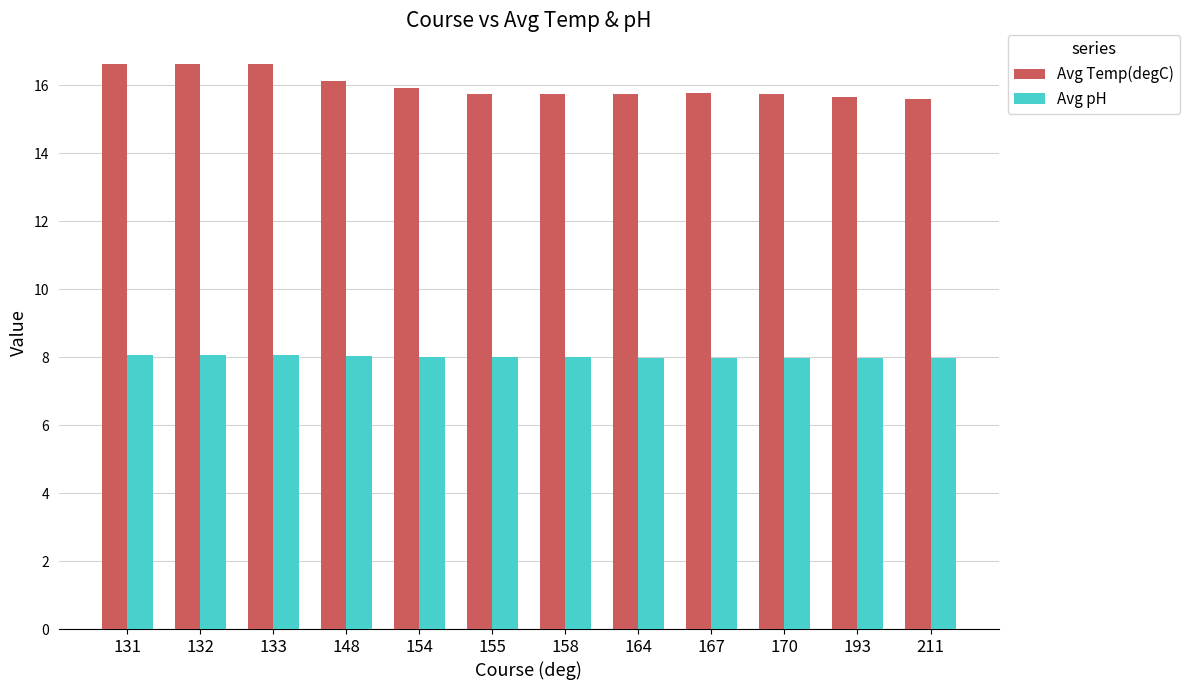

Which series has the widest spread of values?

Avg Temp(degC)